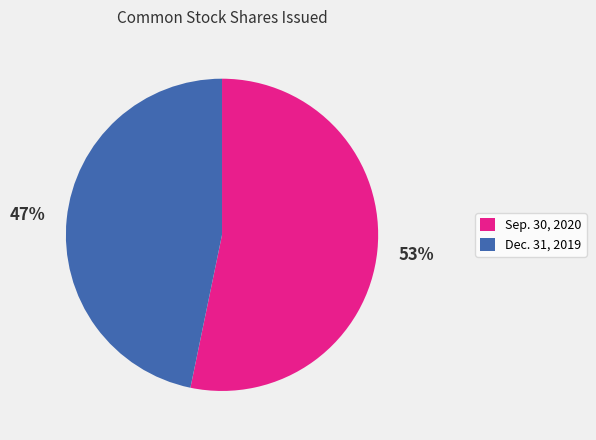

To the nearest percent, what is the difference between the largest and smallest slice percentages?

6%